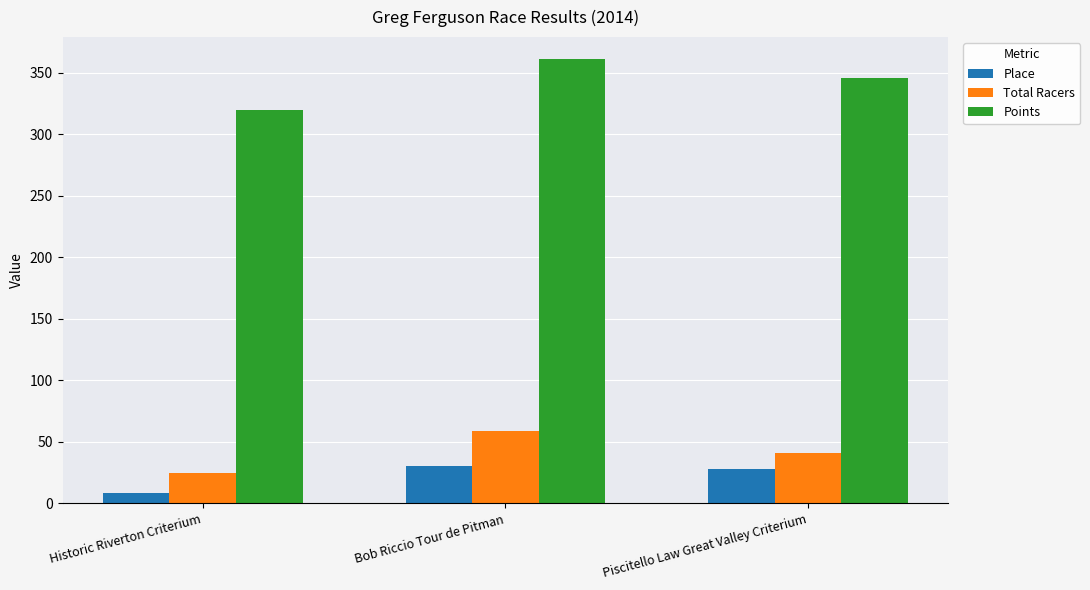

At which category is the sum across all series the highest?

Bob Riccio Tour de Pitman